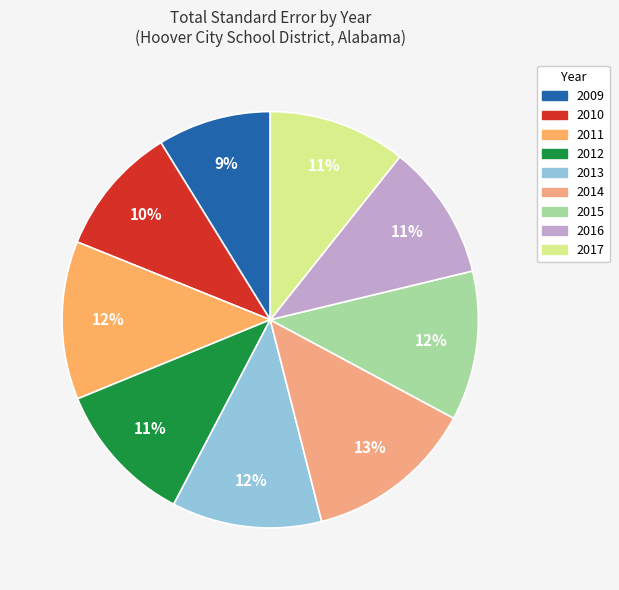

Does 2010 account for over 50% of the chart?

No